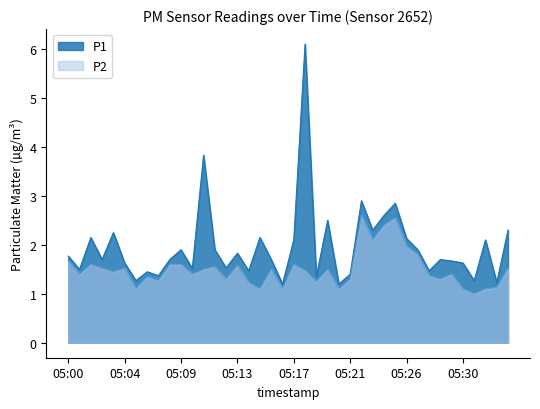

At which label does P2 reach its peak?

05:22